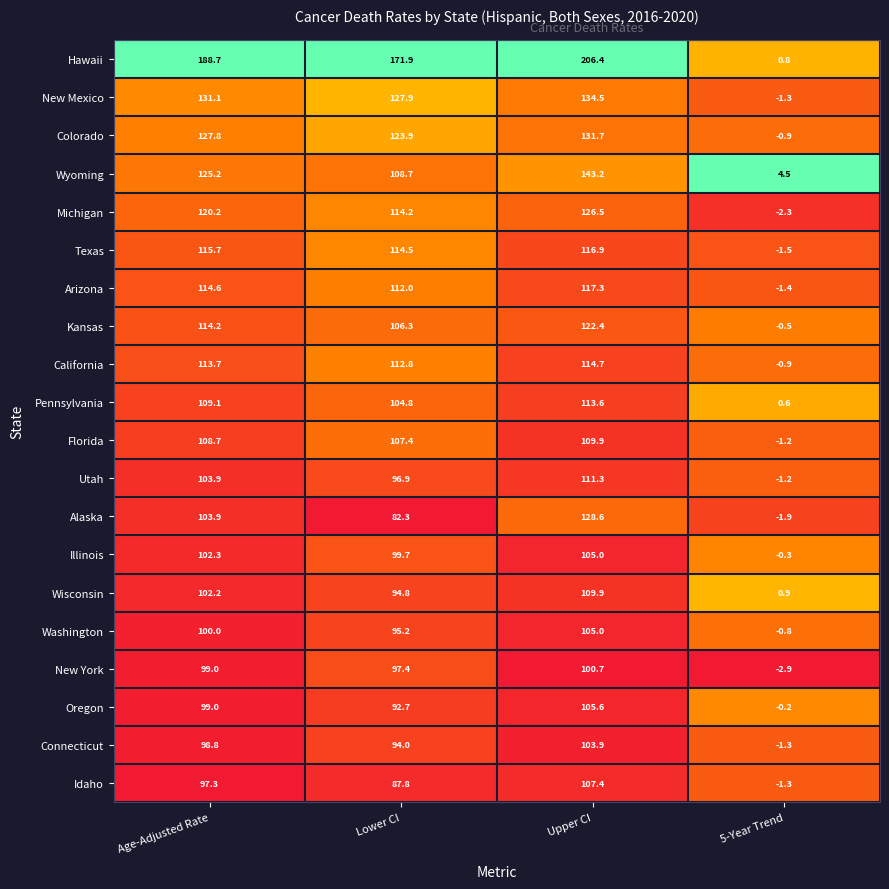

At which category is the sum across all series the highest?

Upper CI